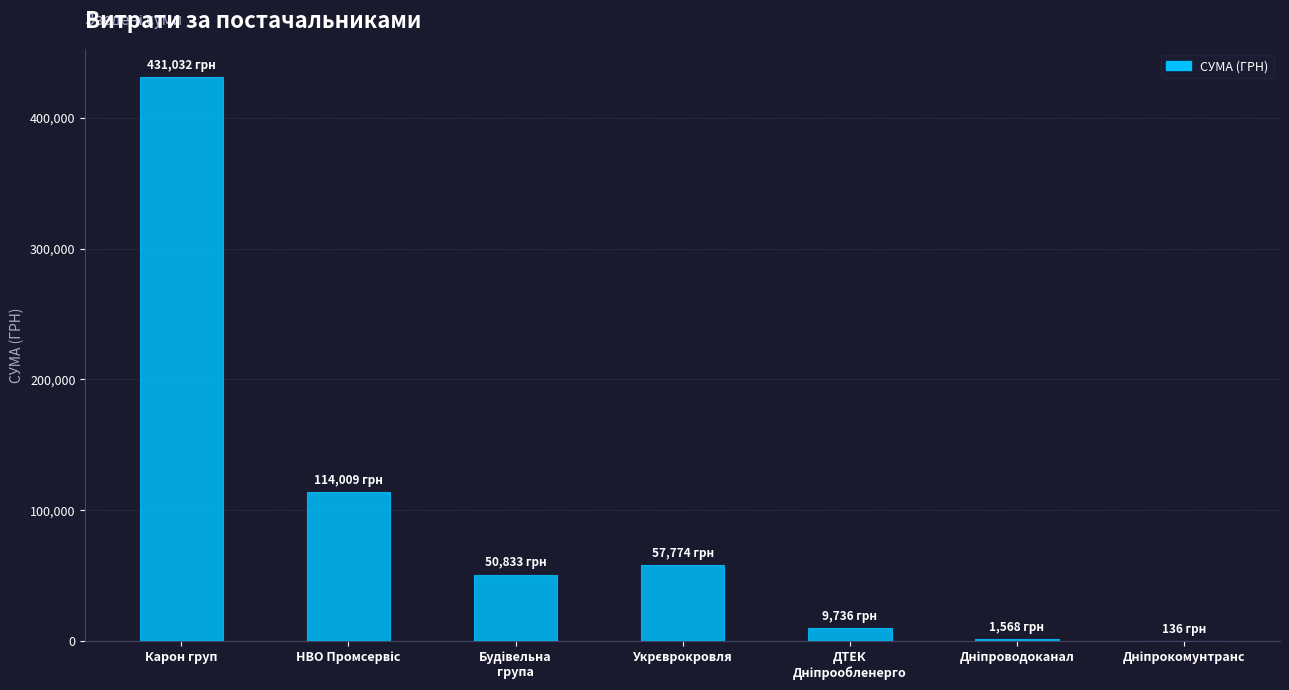

What is the sum of all values?

665088.4